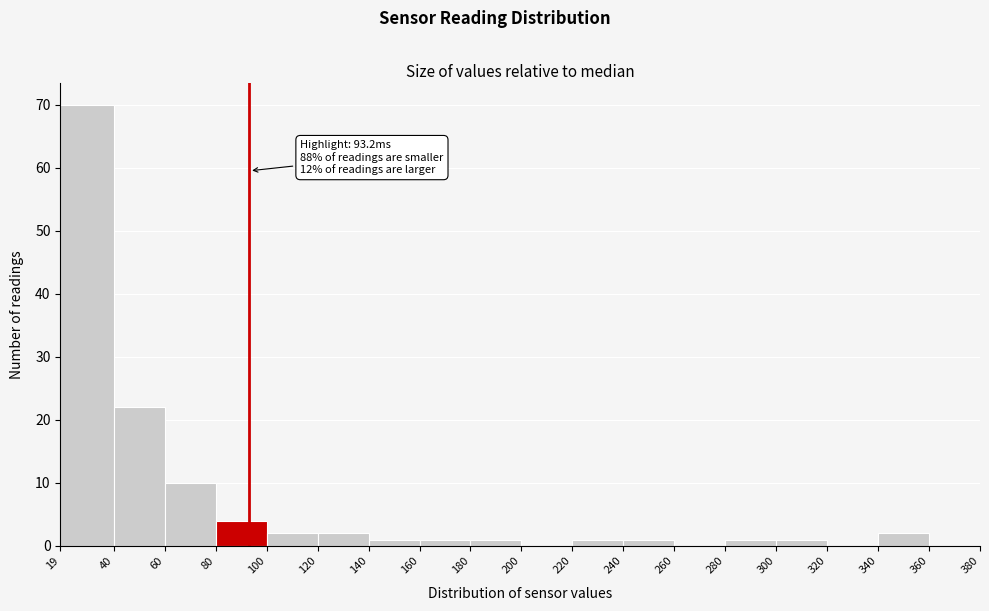

Which range on the x-axis has the tallest bar?

19 to 40